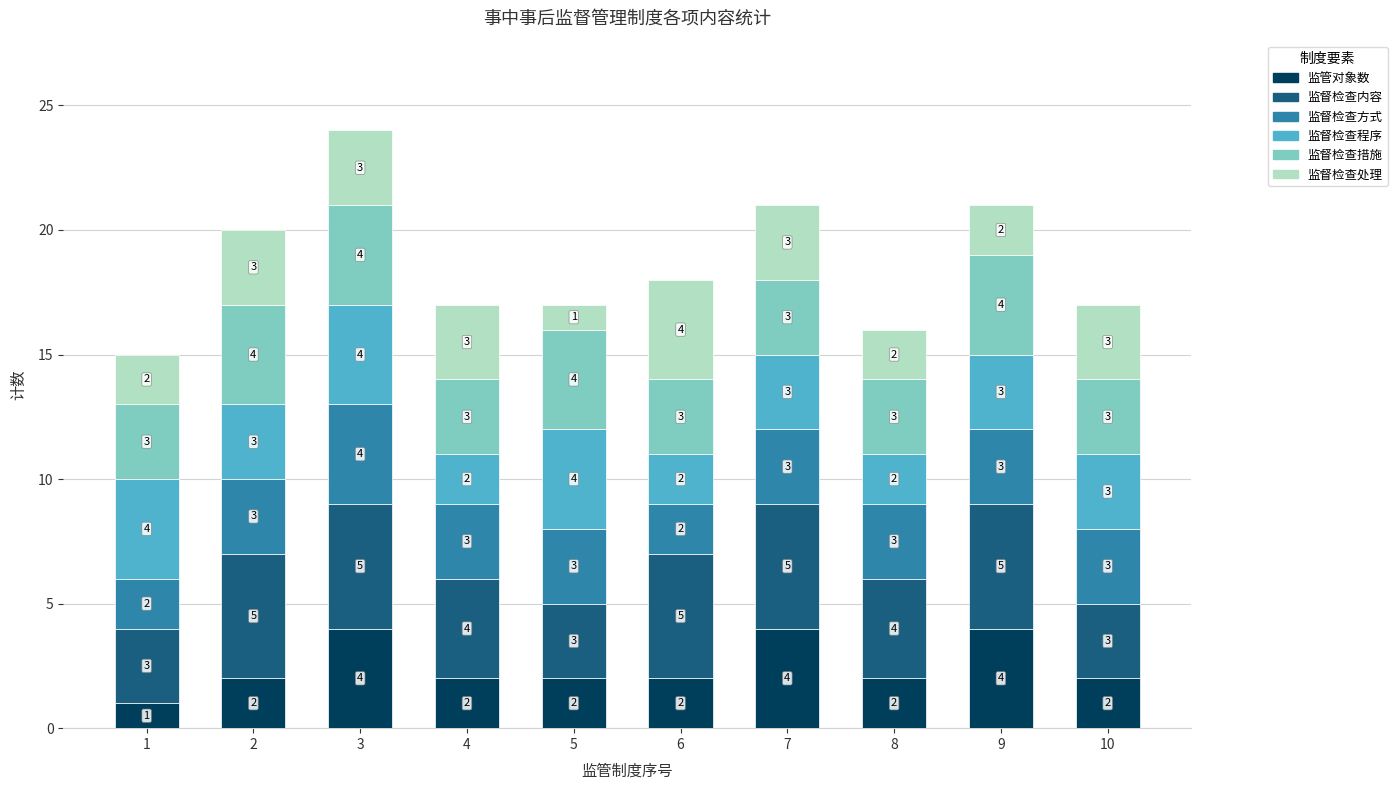

What is the difference between the maximum and minimum values in the 监管对象数 series?

3